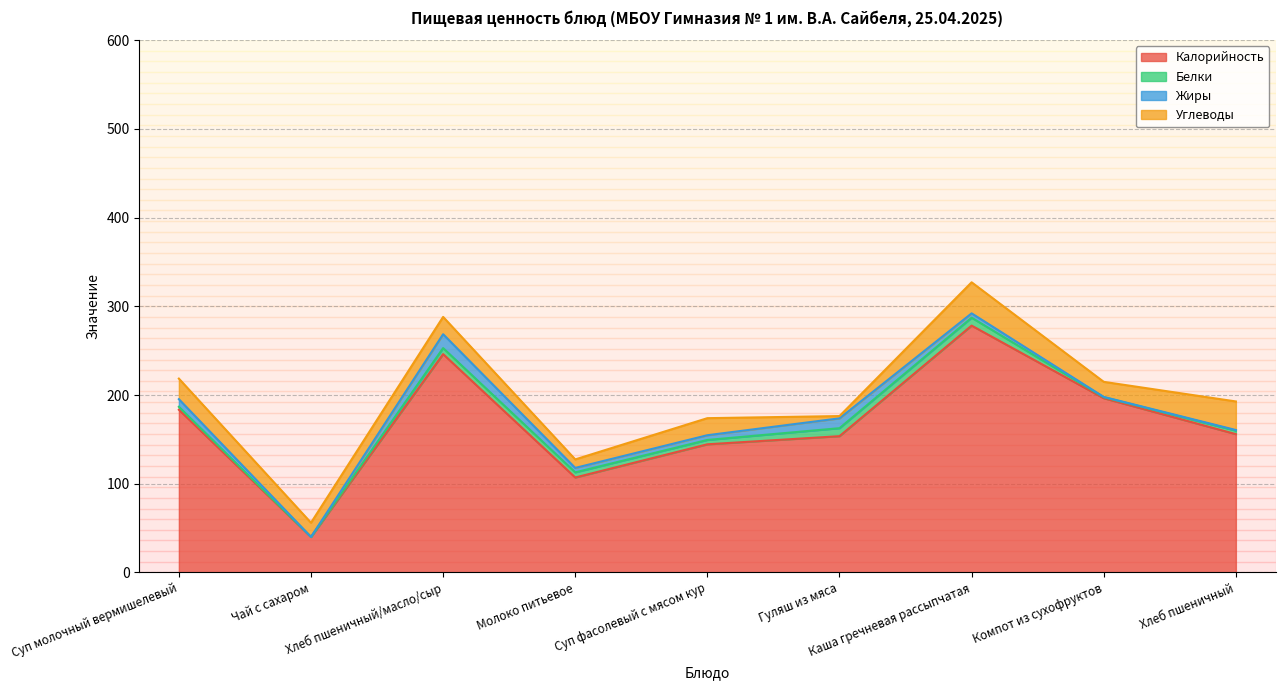

Count the number of data series in this chart.

4